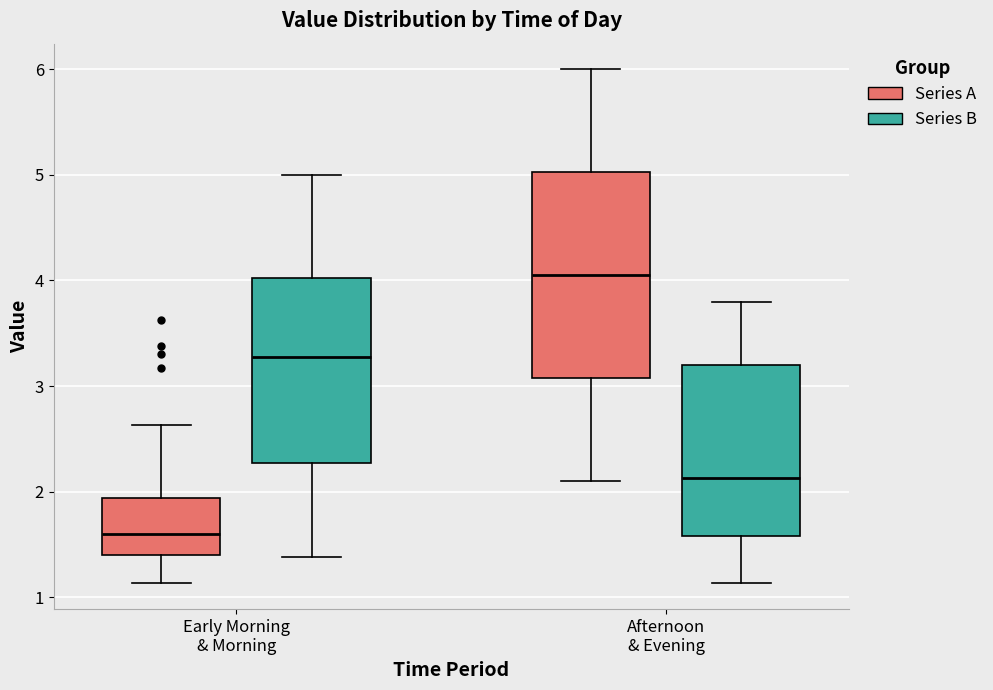

Which box's median line is the highest?

Afternoon & Evening (Series A)